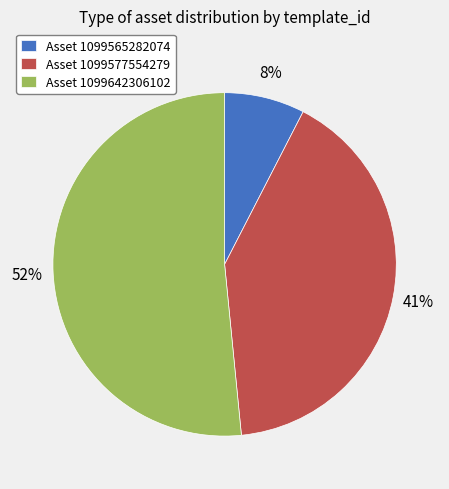

What is the ratio of the value at Asset 1099577554279 to the value at Asset 1099642306102?

0.8